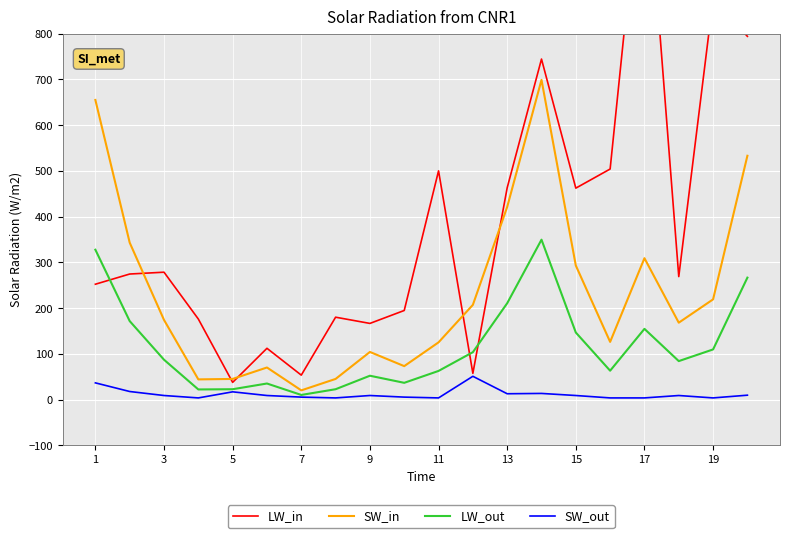

Reading left to right, what are all the values shown in this chart?

LW_in: 252.1	274.4	278.4	176.0	37.5	112.0	53.3	180.0	166.4	194.7	500.0	57.2	463.0	744.4	462.2	504.0	1236.0	268.8	876.0	794.1
SW_in: 655.0	343.0	174.0	44.0	45.0	70.0	20.0	45.0	104.0	73.0	125.0	207.0	421.0	699.0	293.0	126.0	309.0	168.0	219.0	533.0
LW_out: 327.5	171.5	87.0	22.0	22.5	35.0	10.0	22.5	52.0	36.5	62.5	103.5	210.5	349.5	146.5	63.0	154.5	84.0	109.5	266.5
SW_out: 36.4	17.5	8.8	3.5	16.8	8.8	5.2	3.5	8.8	5.2	3.5	50.8	12.6	13.3	8.8	3.5	3.5	8.8	3.5	9.5